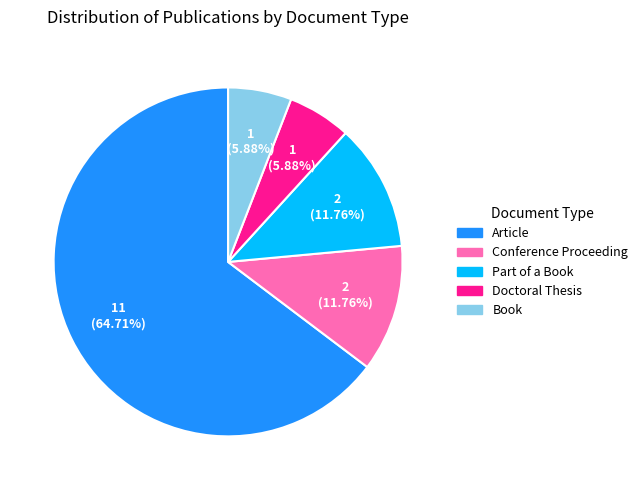

Count the number of slices in the pie.

5